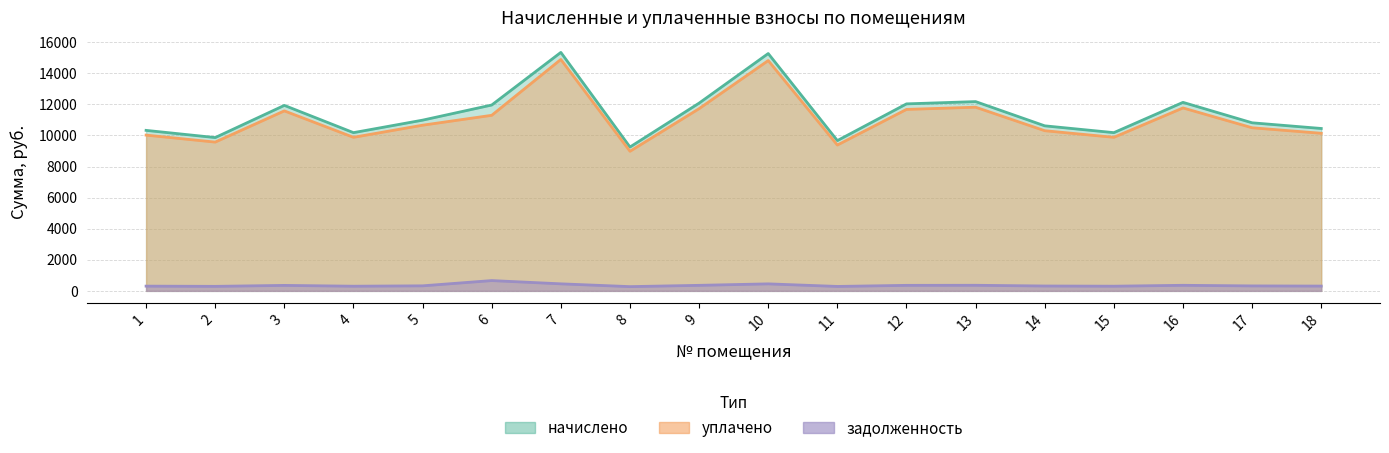

True or false: уплачено and задолженность intersect in this chart.

False